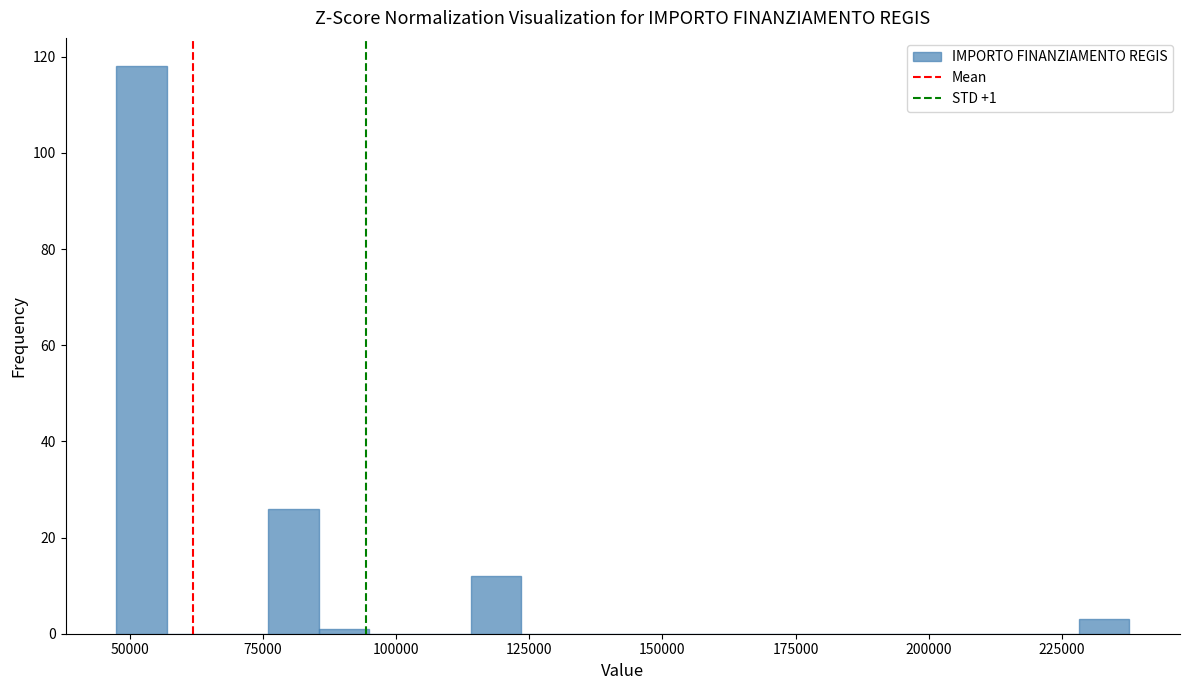

Around what value on the x-axis is the tallest bar? Give the approximate position of its centre, as read against the axis.

50000